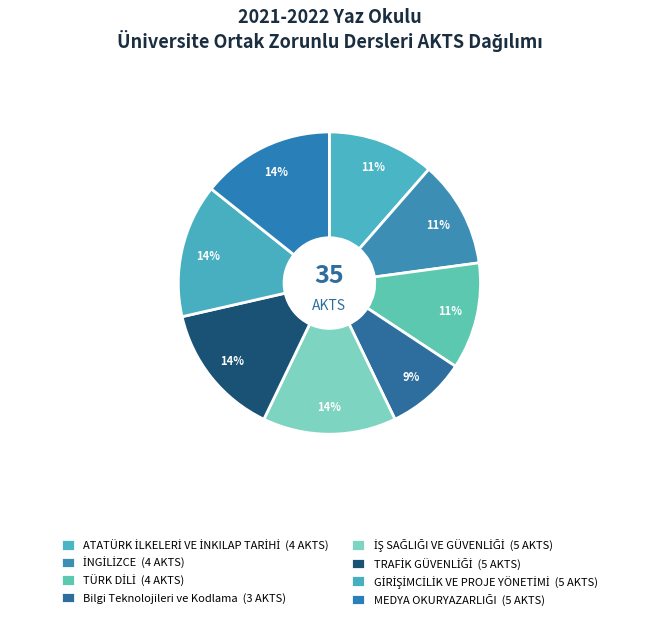

To the nearest percent, what is the average slice percentage?

12%